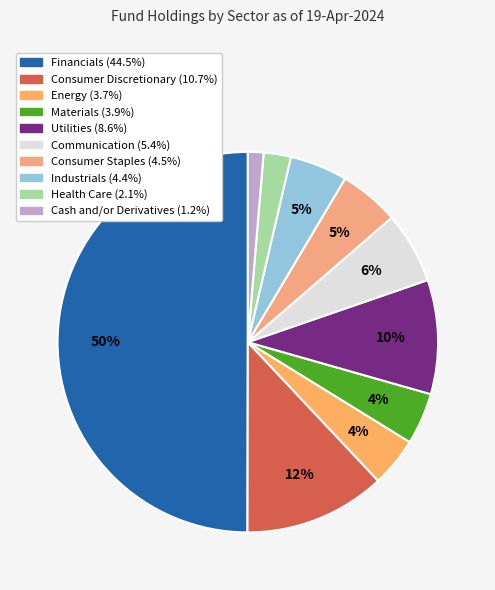

What is the largest slice in the pie chart?

Financials